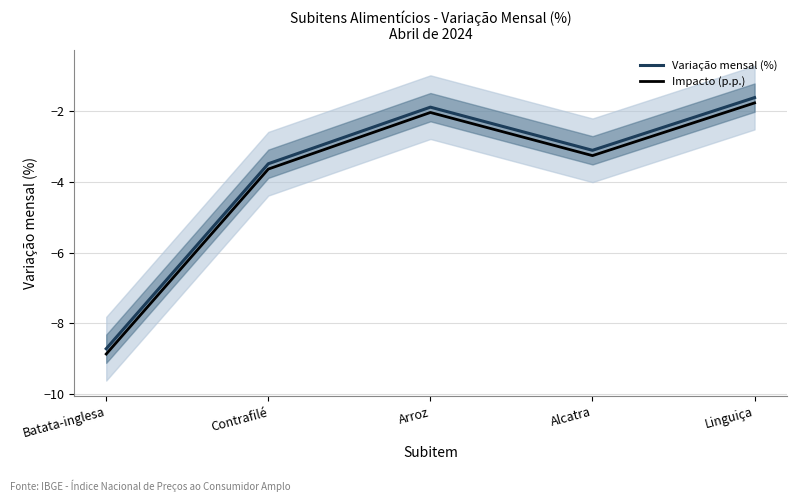

How many interior local valleys does the Impacto (p.p.) series have?

1